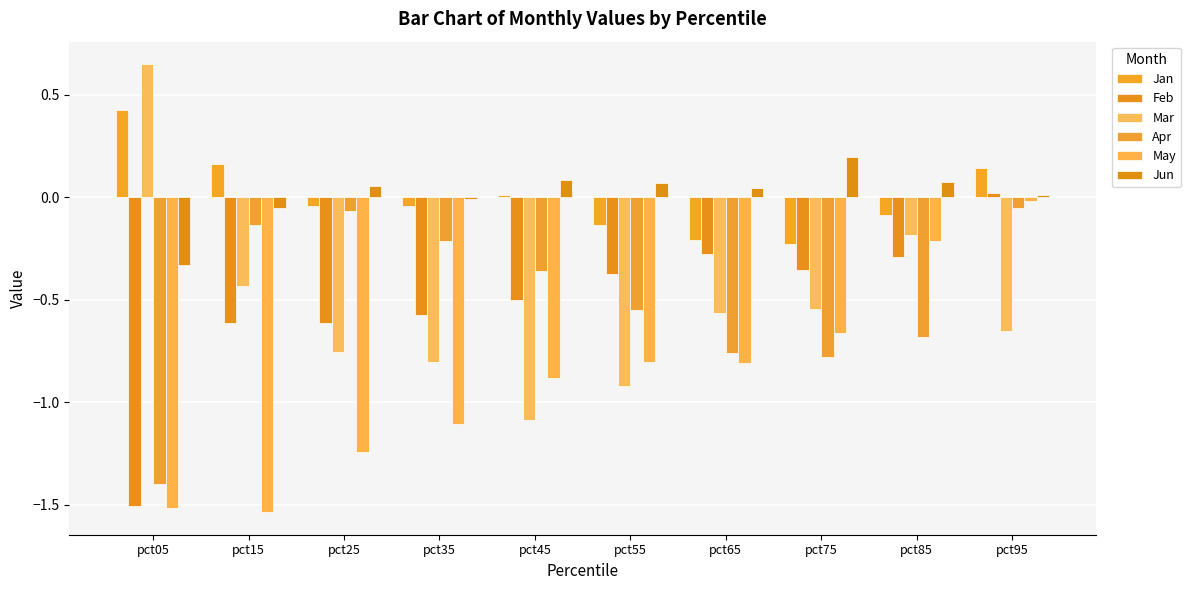

At which label is Jan closest to 0?

pct45